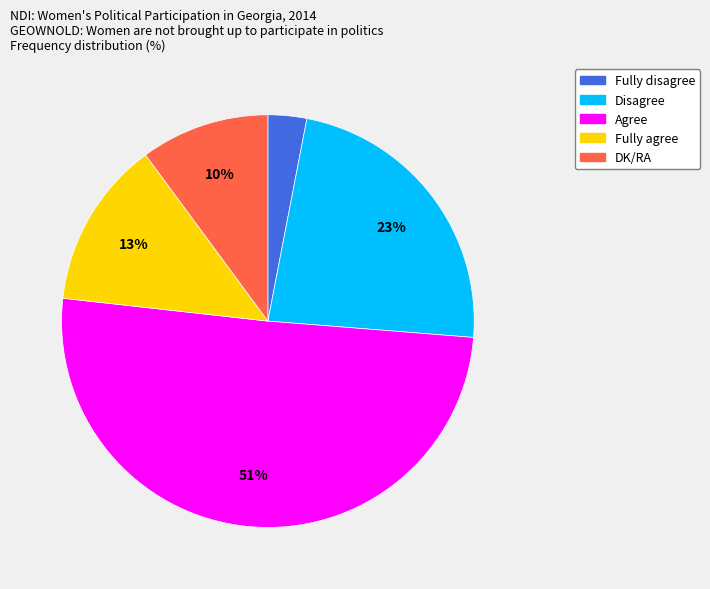

Is it true that Fully agree is 13% of the pie?

True